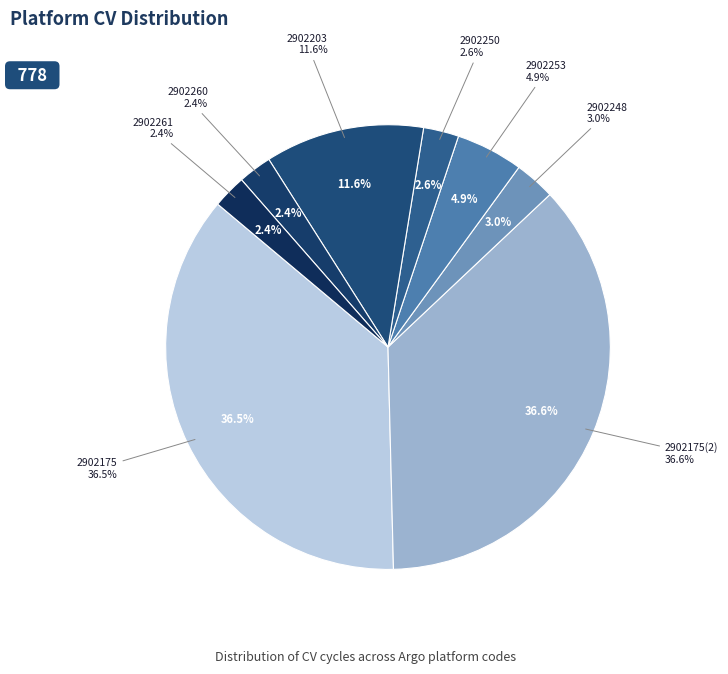

What percentage is the 2902253 slice, to the nearest percent?

5%